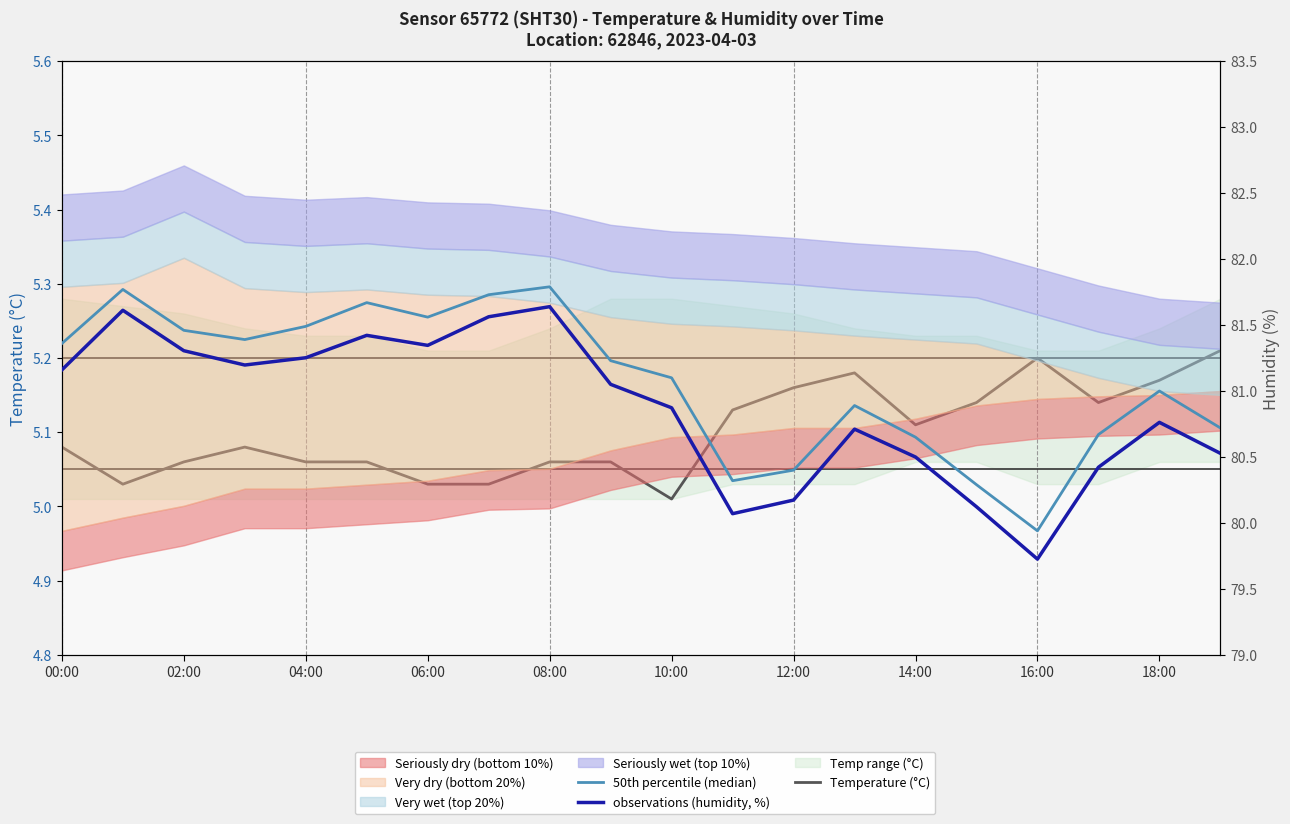

Is it true that observations (humidity, %) equals 80.1 at 15?

True